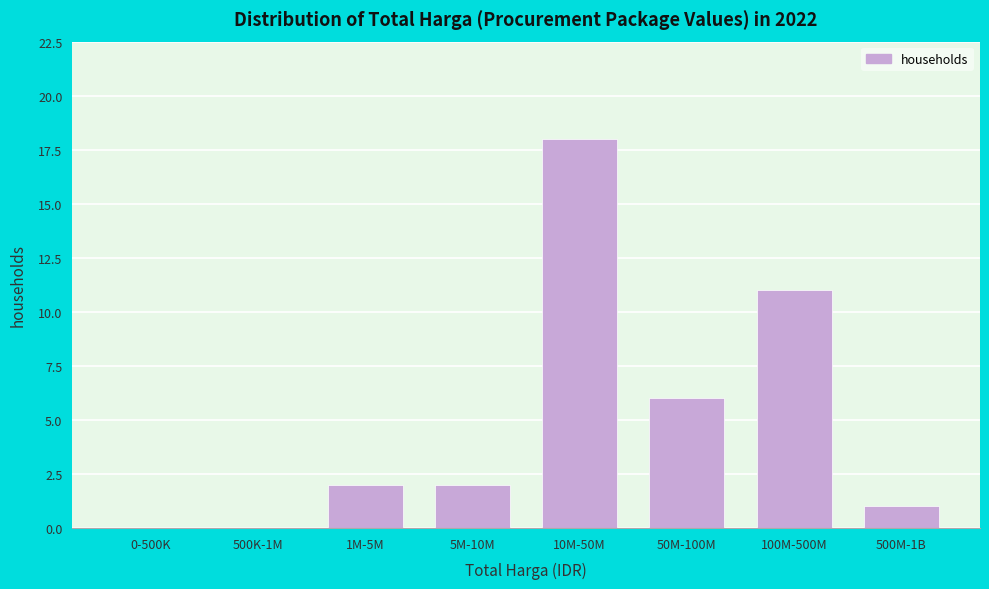

Reading left to right, extract all data points from this chart.

0-500K=0	500K-1M=0	1M-5M=2	5M-10M=2	10M-50M=18	50M-100M=6	100M-500M=11	500M-1B=1